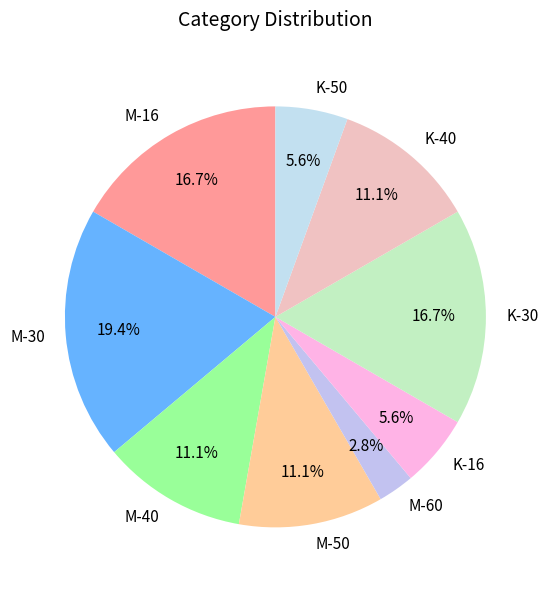

True or false: K-40 accounts for 1% of the total.

False